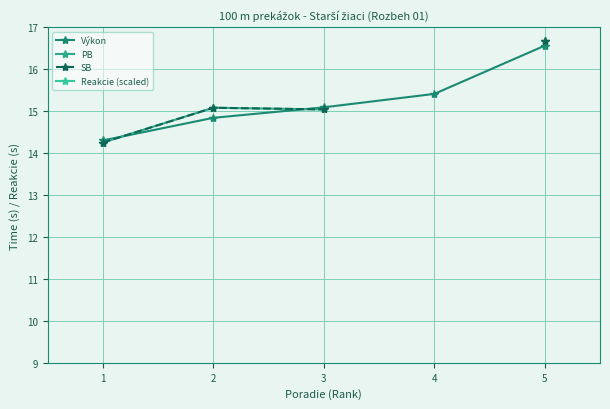

How many lines are shown in the chart?

4